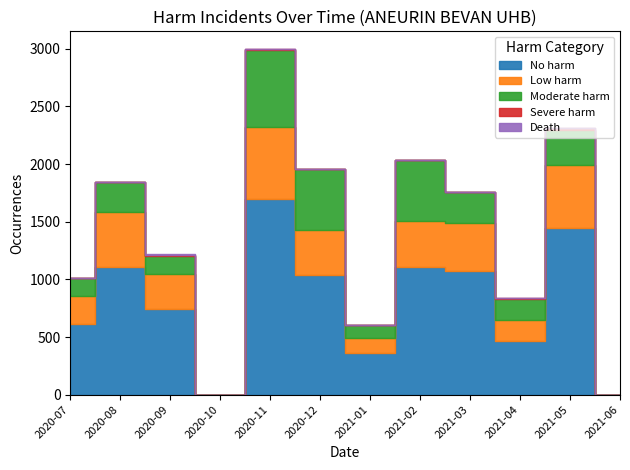

Which series changed the most between 2020-09 and 2020-11?

No harm